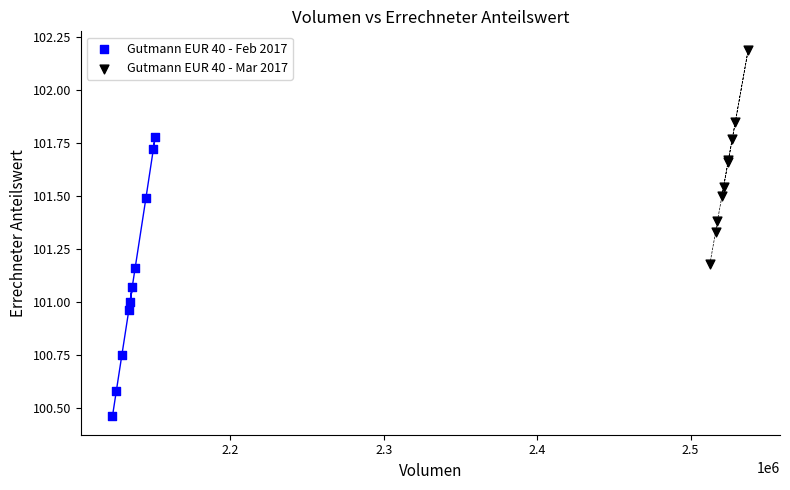

Which series reaches the minimum Y coordinate?

Gutmann EUR 40 - Feb 2017